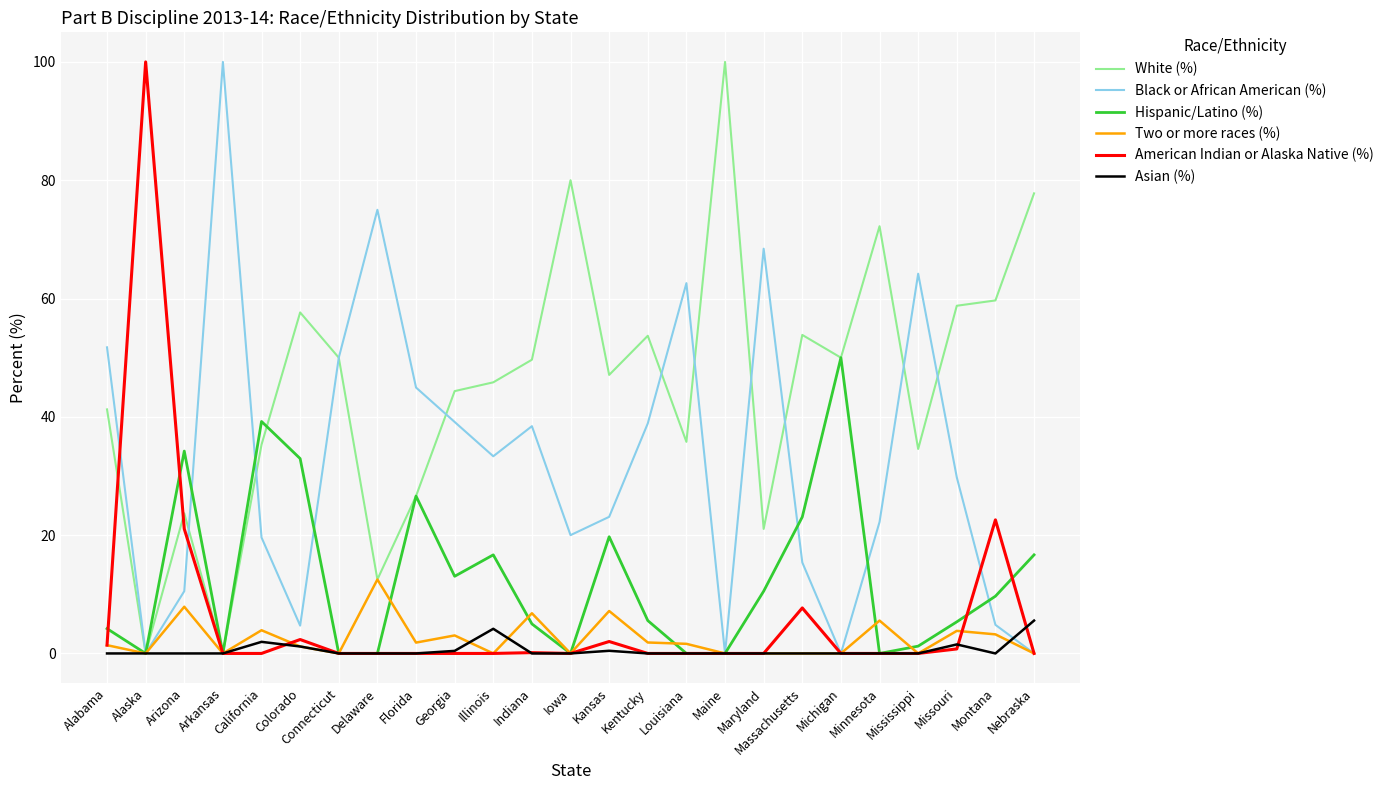

Which series has the largest total across all categories?

White (%)